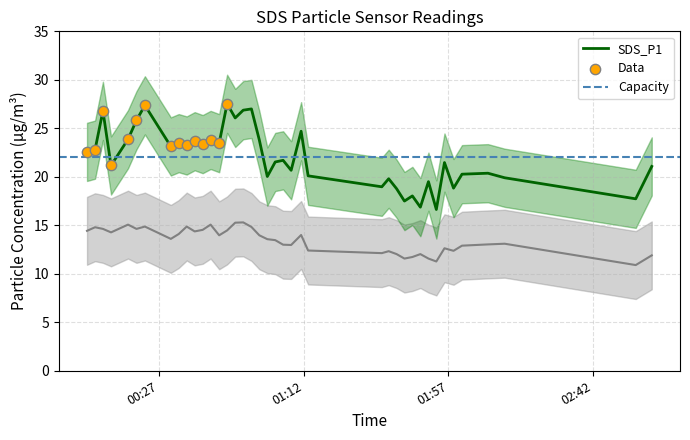

At which category is the sum across all series the highest?

2022/01/23 00:22:35